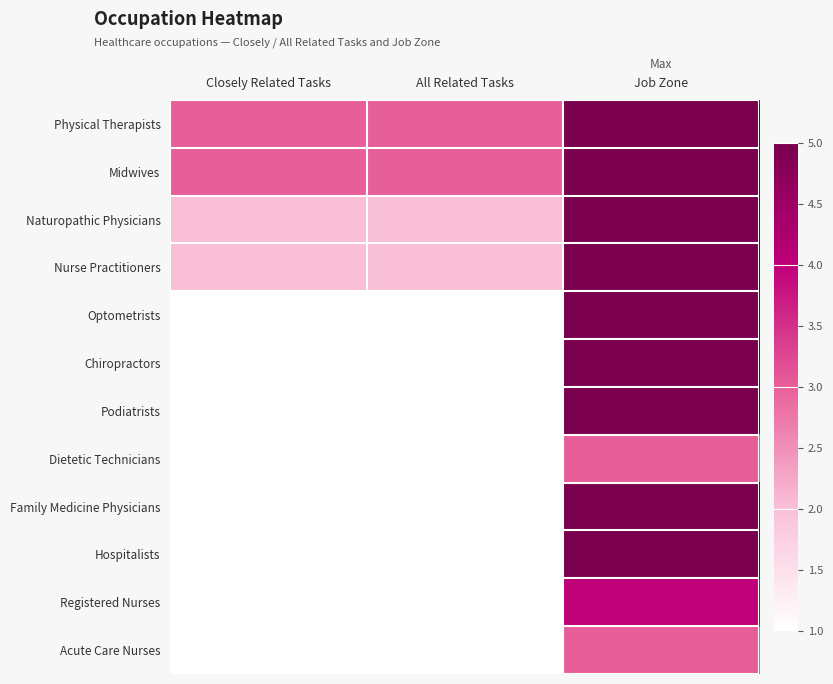

What is the difference between the maximum and second lowest values in the Optometrists series?

4